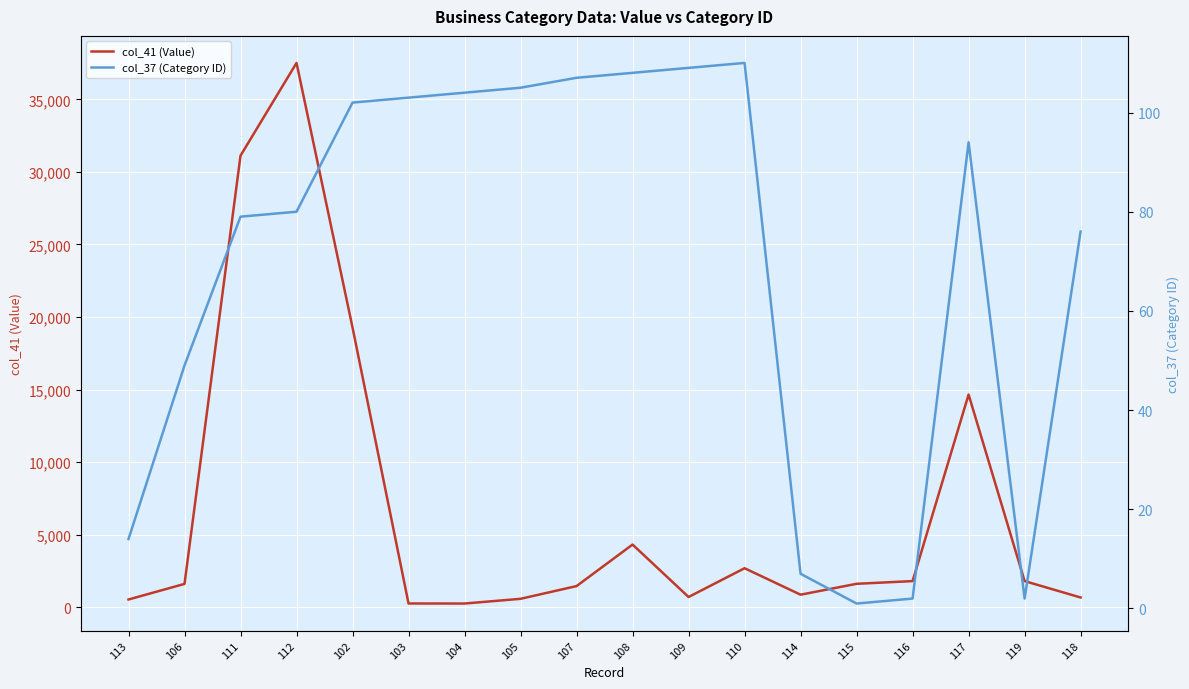

Reading left to right, extract all data points from this chart.

col_41 (Value): 529	1603	31120	37511	19276	254	250	576	1453	4315	701	2684	860	1610	1797	14655	1797	666
col_37 (Category ID): 14	49	79	80	102	103	104	105	107	108	109	110	7	1	2	94	2	76